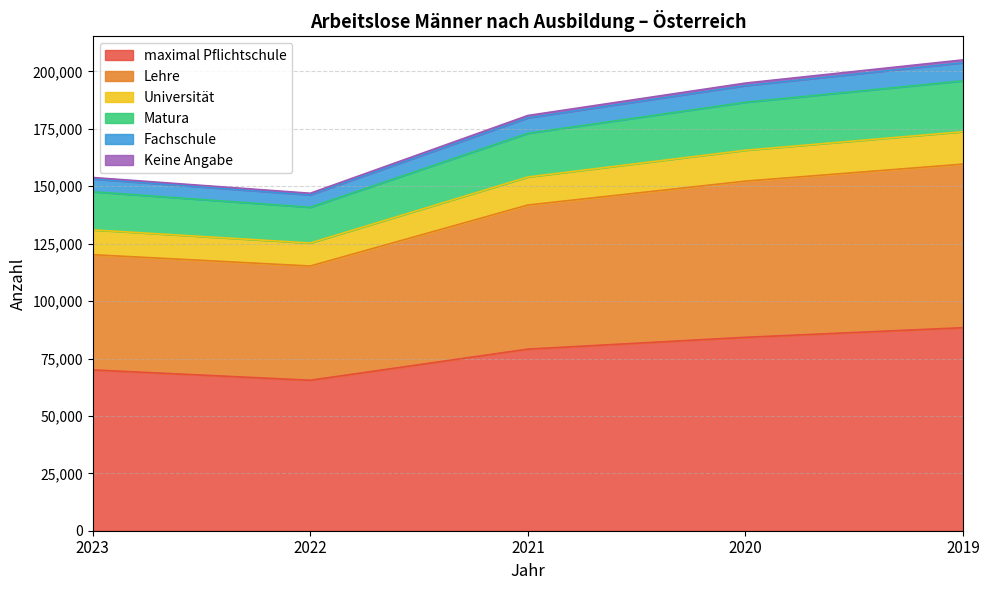

What is the spread (max minus min) of values at 2021?

101744